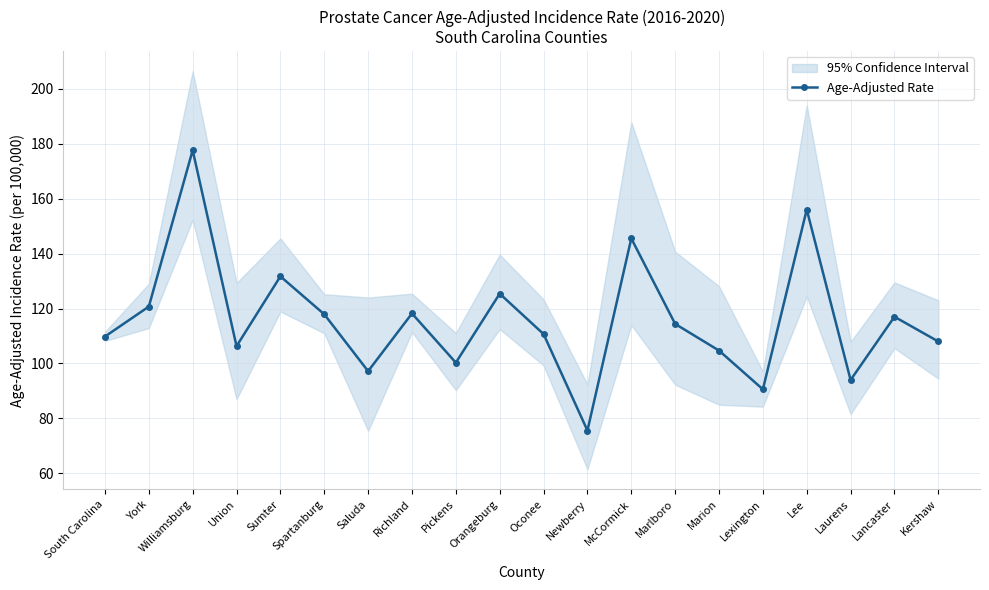

Does the chart display data point markers on the line(s)?

Yes